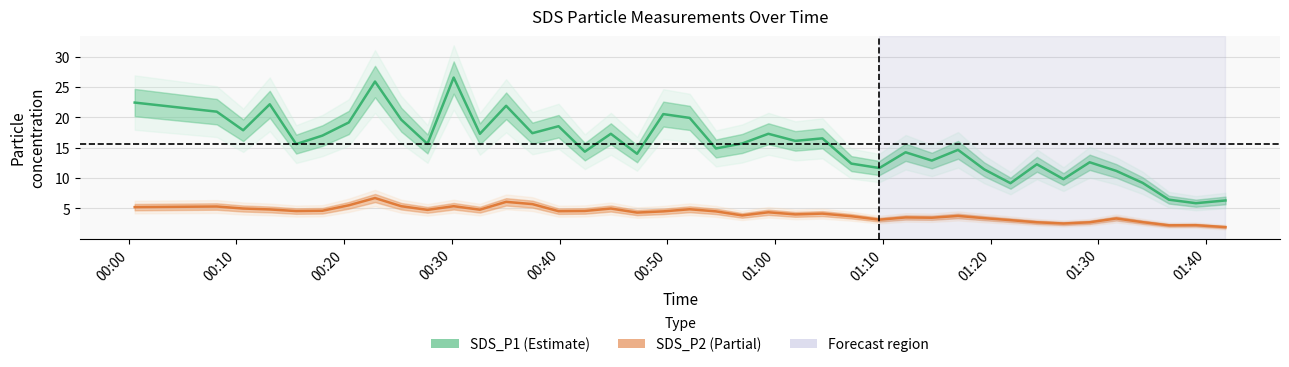

Rank the series by their maximum value, from lowest to highest.

SDS_P2 (Partial), SDS_P1 (Estimate)